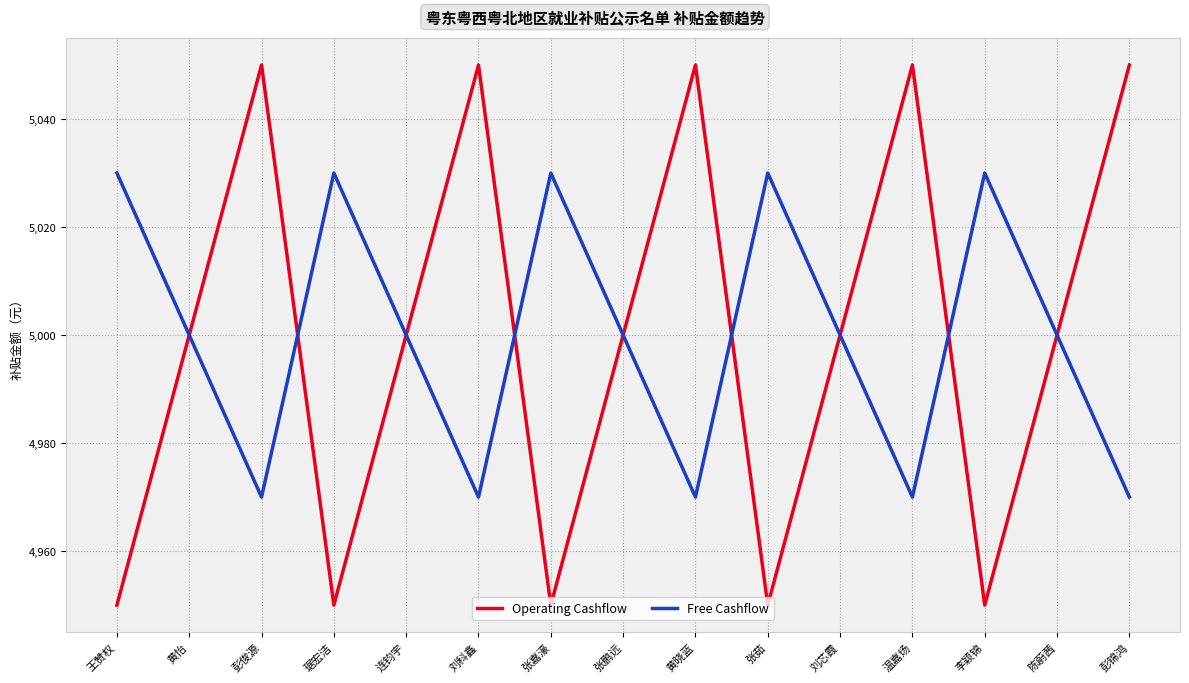

Count the number of data series in this chart.

2